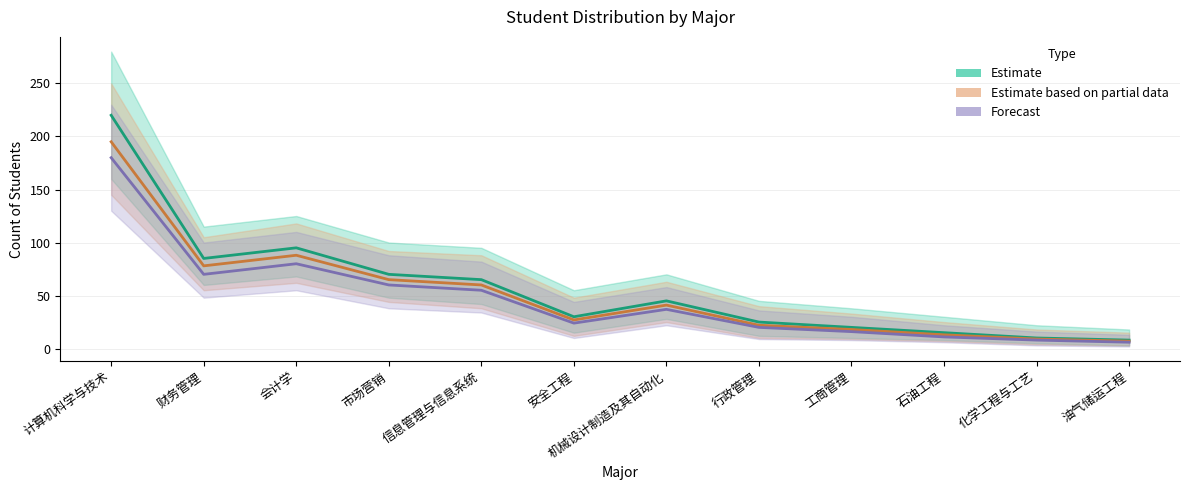

What are all the series names shown in the legend?

Estimate, Estimate based on partial data, Forecast